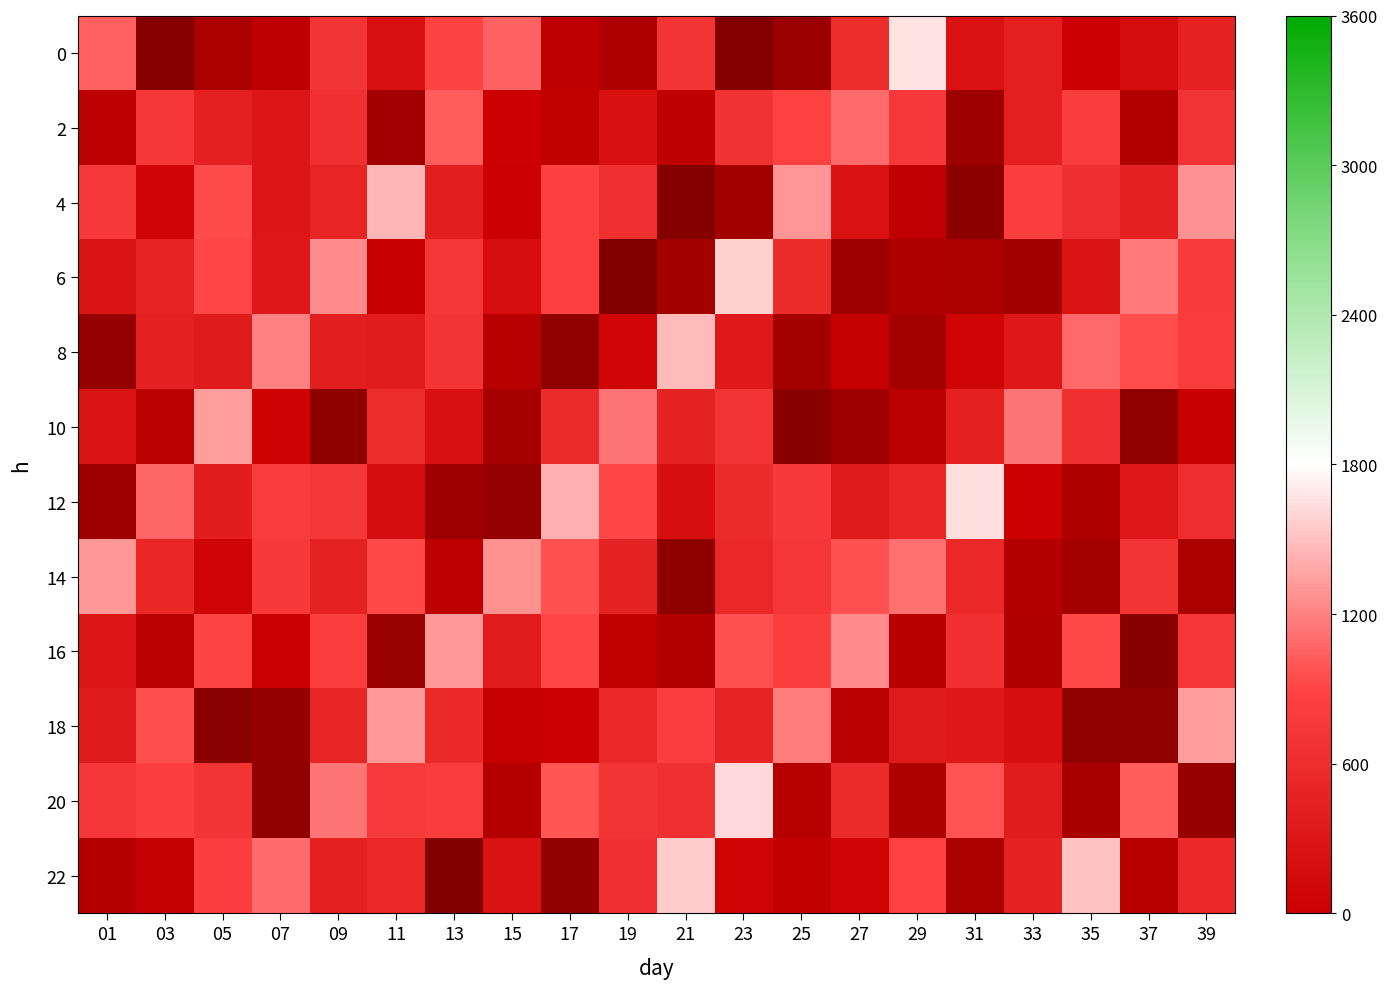

Reading right to left, transcribe all the data shown in this chart.

0: 39=14031.0	37=16774.0	35=18583.1	33=14284.7	31=16109.4	29=1500.0	27=12493.2	25=24580.8	23=27260.5	21=11446.4	19=22156.5	17=20071.6	15=7761.4	13=9486.3	11=16323.3	09=11395.4	07=20023.7	05=22622.8	03=26886.3	01=7939.6
2: 39=11571.2	37=21691.8	35=10258.0	33=14291.9	31=24112.1	29=10814.0	27=7330.8	25=9622.1	23=11678.1	21=20196.9	19=16404.3	17=19902.0	15=18378.0	13=8122.0	11=23659.5	09=11931.2	07=15495.6	05=14048.8	03=11073.2	01=20280.9
4: 39=5361.0	37=14168.8	35=12174.4	33=10079.1	31=26324.1	29=20008.9	27=16174.8	25=5268.7	23=23463.7	21=27254.1	19=11957.4	17=9770.1	15=18491.7	13=14430.3	11=3598.7	09=13398.5	07=15464.6	05=9024.4	03=18006.5	01=10733.0
6: 39=10612.7	37=6549.4	35=15683.8	33=23388.4	31=22564.6	29=22132.8	27=24249.8	25=12684.3	23=2367.6	21=23407.4	19=27591.4	17=9807.3	15=16625.1	13=11101.1	11=18932.8	09=5673.9	07=15308.3	05=9165.9	03=13643.5	01=15930.5
8: 39=10457.2	37=8849.6	35=7428.7	33=15121.9	31=17979.6	29=23382.5	27=19295.0	25=23184.0	23=15115.6	21=3436.3	19=17558.9	17=25648.4	15=20781.9	13=11357.3	11=14692.9	09=14416.0	07=6282.9	05=14804.3	03=14177.0	01=25178.5
10: 39=18867.4	37=25752.7	35=11990.9	33=6932.5	31=14218.4	29=20701.0	27=24106.7	25=26476.6	23=11496.8	21=13784.0	19=6949.9	17=12814.0	15=23082.0	13=16353.7	11=12543.8	09=26045.2	07=18267.6	05=4952.2	03=20759.6	01=15983.4
12: 39=12243.8	37=15442.3	35=22058.0	33=18466.8	31=1642.6	29=13185.1	27=14935.2	25=10690.6	23=12683.6	21=16490.7	19=9139.2	17=4007.1	15=25132.2	13=24299.6	11=16679.7	09=11177.7	07=10499.3	05=14552.9	03=7588.3	01=24093.5
14: 39=22549.1	37=11363.2	35=23200.3	33=21456.0	31=13072.5	29=7119.1	27=8666.1	25=11178.5	23=13023.9	21=26058.8	19=13785.7	17=8608.9	15=5505.6	13=20236.3	11=9073.1	09=13906.5	07=10747.9	05=18046.9	03=13262.1	01=5170.1
16: 39=11034.8	37=26613.7	35=9067.1	33=21822.5	31=11753.0	29=20930.4	27=5728.8	25=10157.1	23=8677.4	21=21561.8	19=19872.3	17=9148.9	15=14786.7	13=5028.1	11=24636.6	09=10114.1	07=18797.9	05=9415.6	03=20679.6	01=15523.3
18: 39=4986.7	37=25646.0	35=25841.4	33=16506.5	31=15161.2	29=14962.8	27=20695.1	25=6447.2	23=13679.3	21=10168.9	19=13068.5	17=18678.5	15=19176.6	13=12870.6	11=5091.5	09=13382.1	07=25456.0	05=26379.1	03=8785.9	01=15002.5
20: 39=24907.9	37=8094.1	35=22905.4	33=14697.1	31=8565.9	29=22236.5	27=12725.8	25=21062.7	23=1938.5	21=12021.3	19=11488.7	17=8452.8	15=21287.7	13=10332.1	11=10616.7	09=6928.2	07=25869.5	05=11504.7	03=9994.2	01=11052.1
22: 39=12942.4	37=20936.2	35=3134.5	33=13827.2	31=22436.8	29=9661.0	27=17954.7	25=19599.6	23=18152.0	21=2598.8	19=11770.5	17=25742.7	15=16016.7	13=27320.9	11=13110.2	09=14168.3	07=7212.2	05=10180.1	03=19432.1	01=21172.9